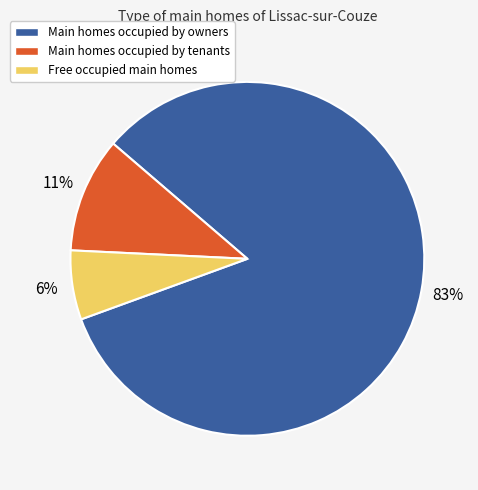

What is the smallest slice in the pie chart?

Free occupied main homes